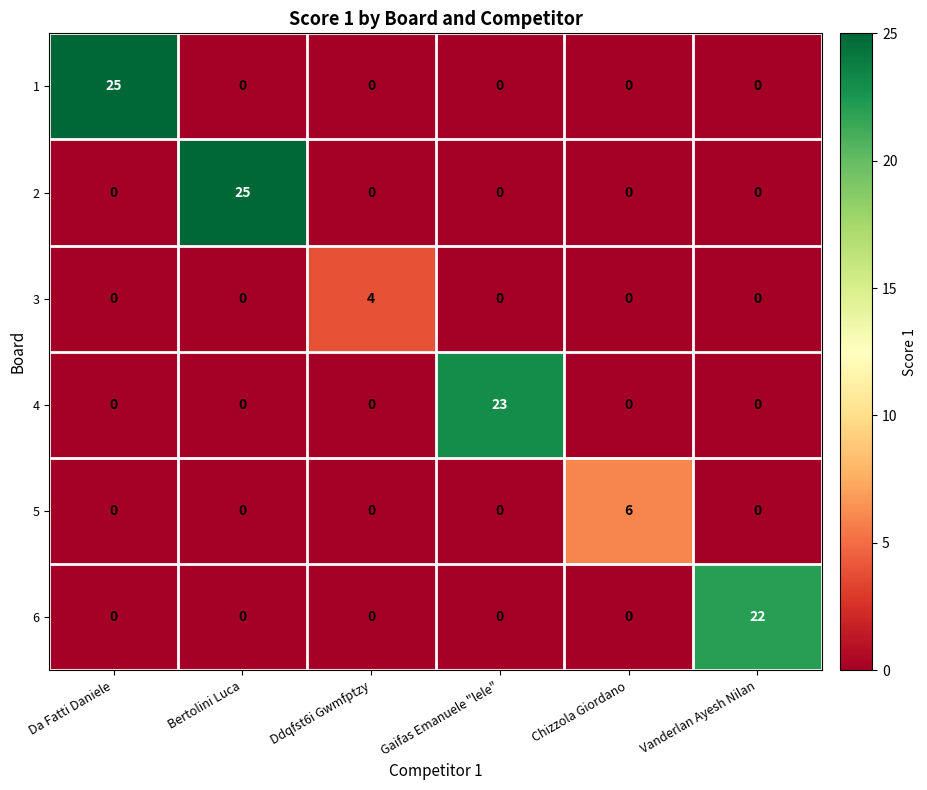

What is the approximate value of 3 at Ddqfst6i Gwmfptzy?

4